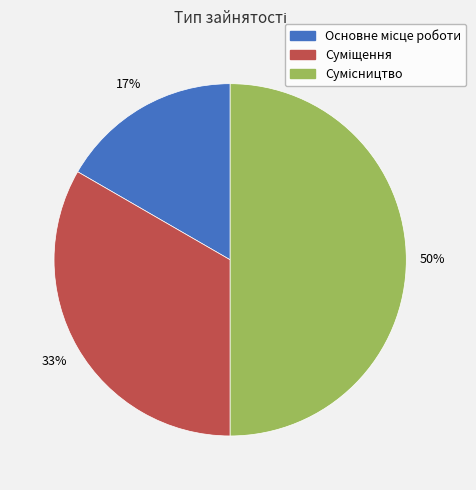

How many slices are in this pie chart?

3